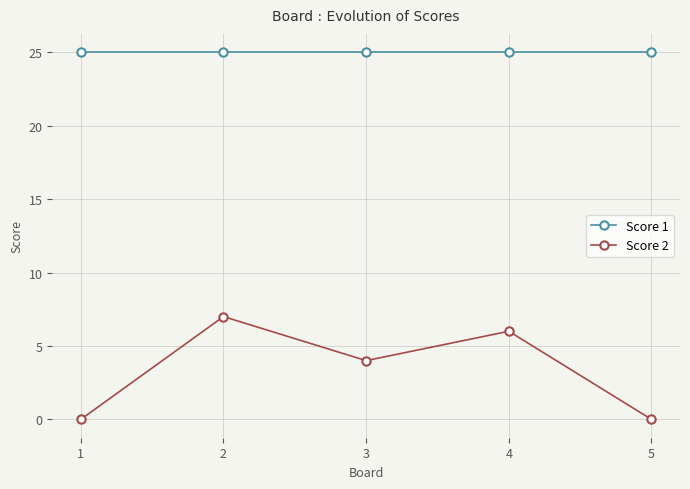

What is the spread (max minus min) of values at 2?

18